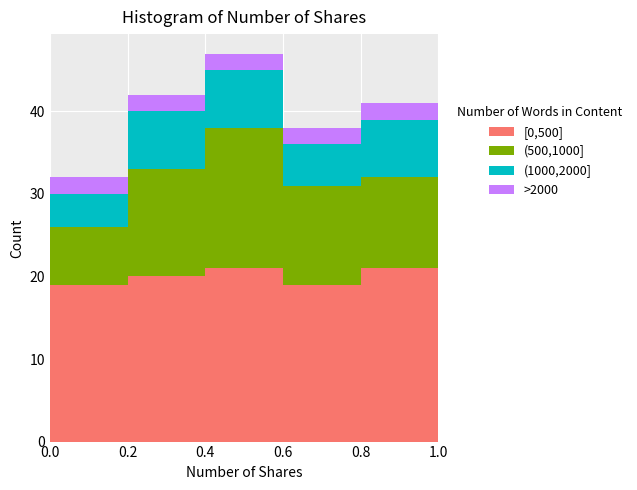

Reading left to right, list every stacked bar in this chart as the range it spans on the x-axis followed by its total height. The values are not printed on the chart, so give them approximately, as read against the axis.

0.0 to 0.2: 32
0.2 to 0.4: 42
0.4 to 0.6: 47
0.6 to 0.8: 38
0.8 to 1.0: 41